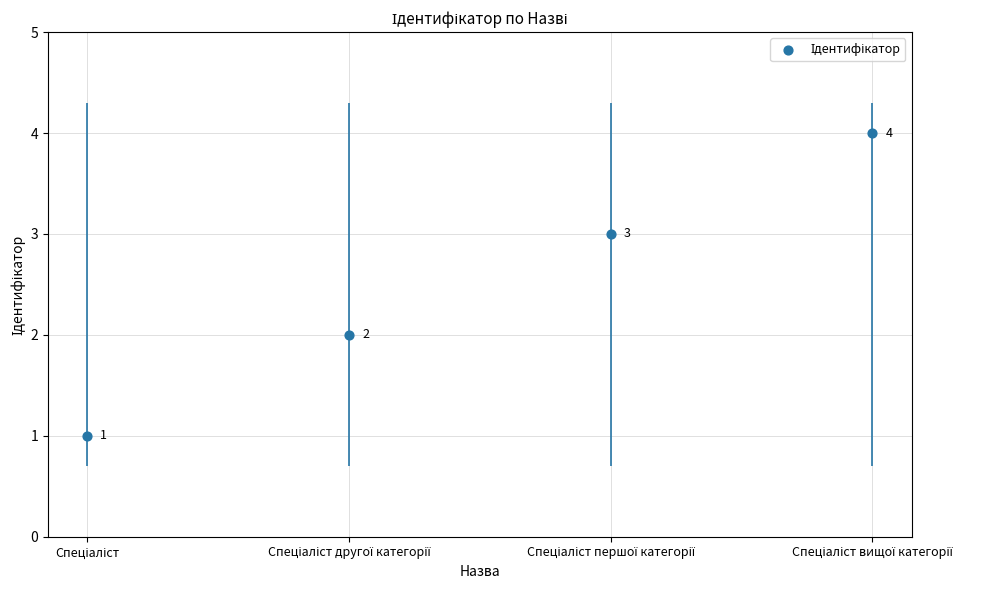

Approximately how many times larger is the value at Спеціаліст першої категорії compared to Спеціаліст?

3.0